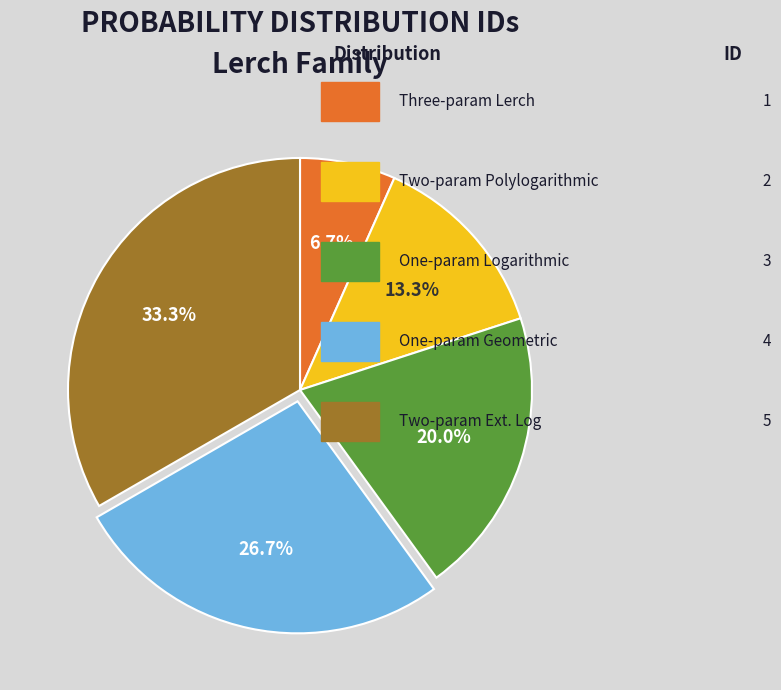

Is there any slice that represents more than half of the pie?

No